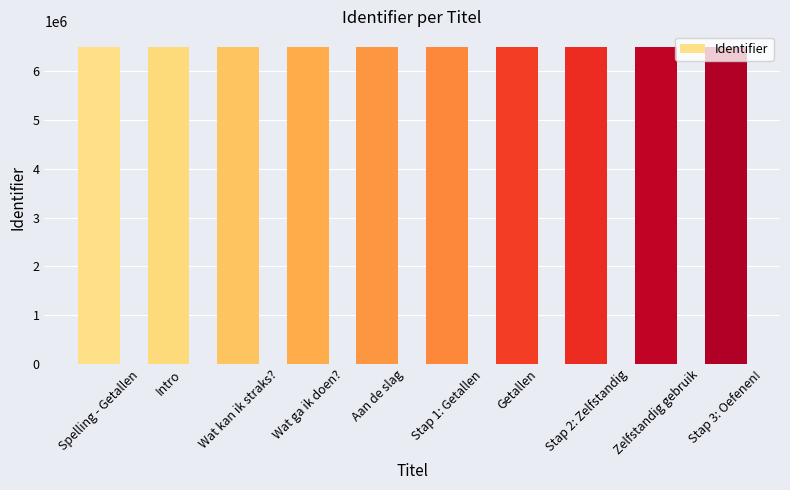

What is the smallest value displayed?

6497577